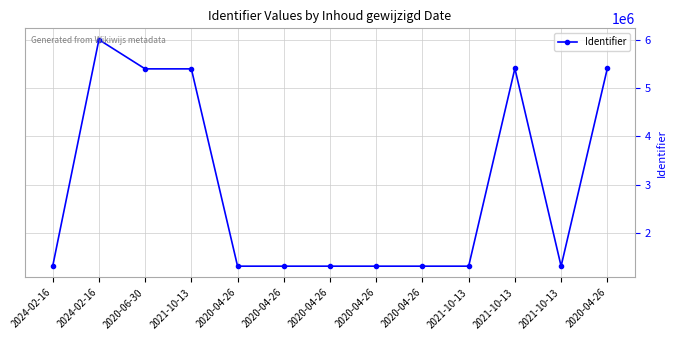

Reading left to right, extract all data points from this chart.

1320702	5999556	5396176	5396177	1320706	1320703	1320705	1320707	1320709	1320711	5404658	1320712	5404659